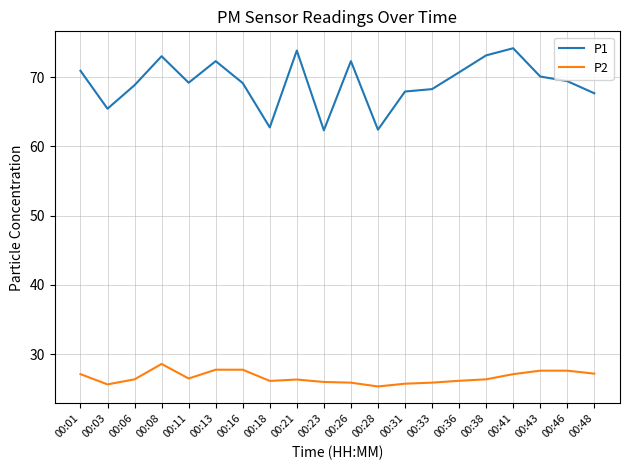

The P1 series shows 68.8 at 00:06. True or false?

True